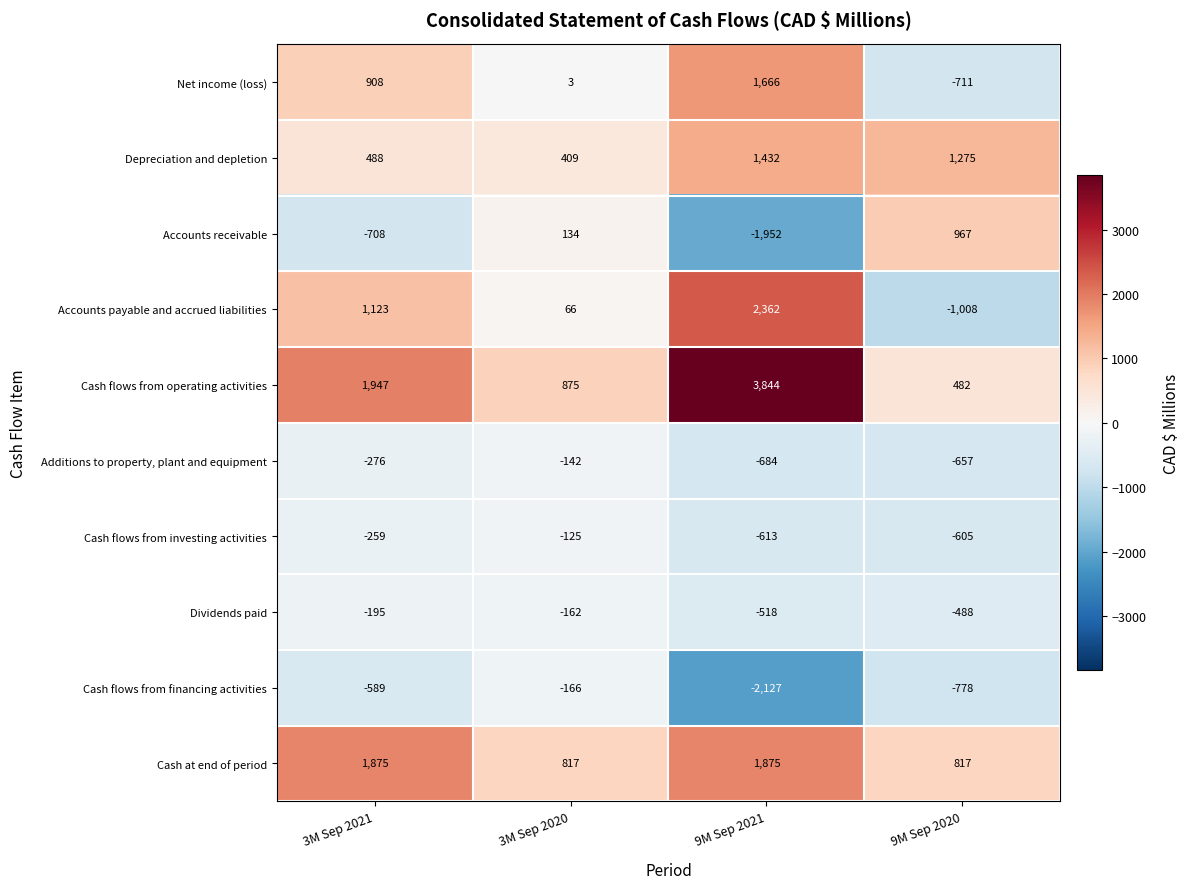

What is the minimum value shown in the chart?

-2127